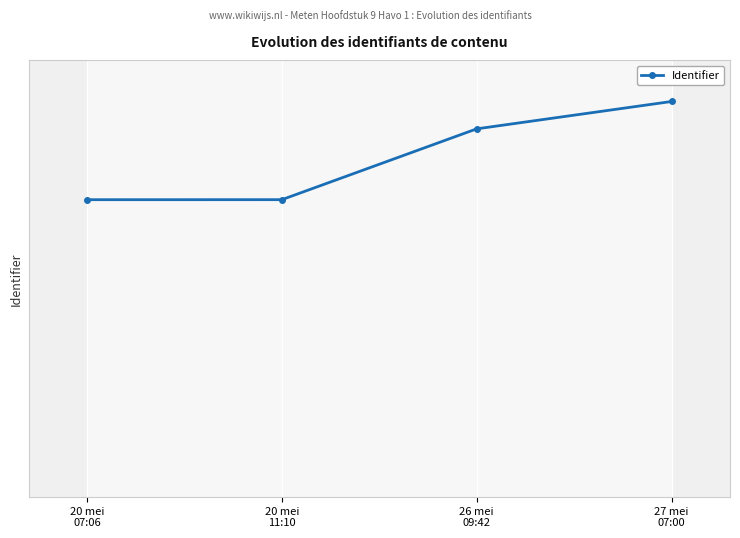

List the labels in order of value, smallest first.

20 mei
07:06, 20 mei
11:10, 26 mei
09:42, 27 mei
07:00